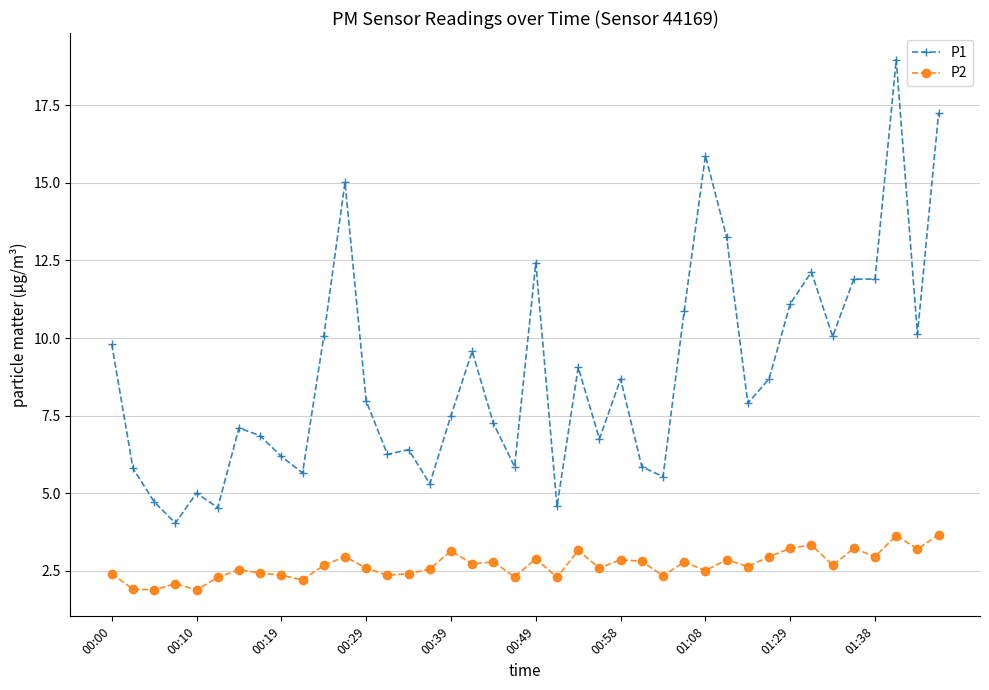

What is the difference between the maximum and second lowest values in the P2 series?

1.8